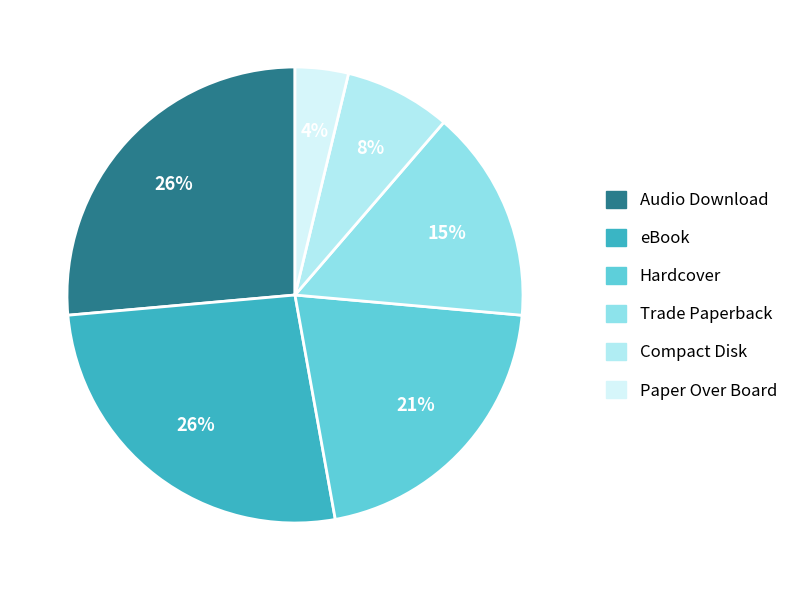

Is the sum of Paper Over Board and Trade Paperback greater than half?

No